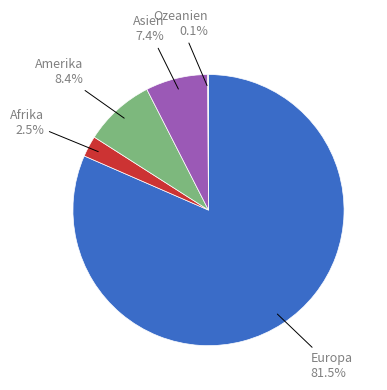

Is there any slice that represents more than half of the pie?

Yes